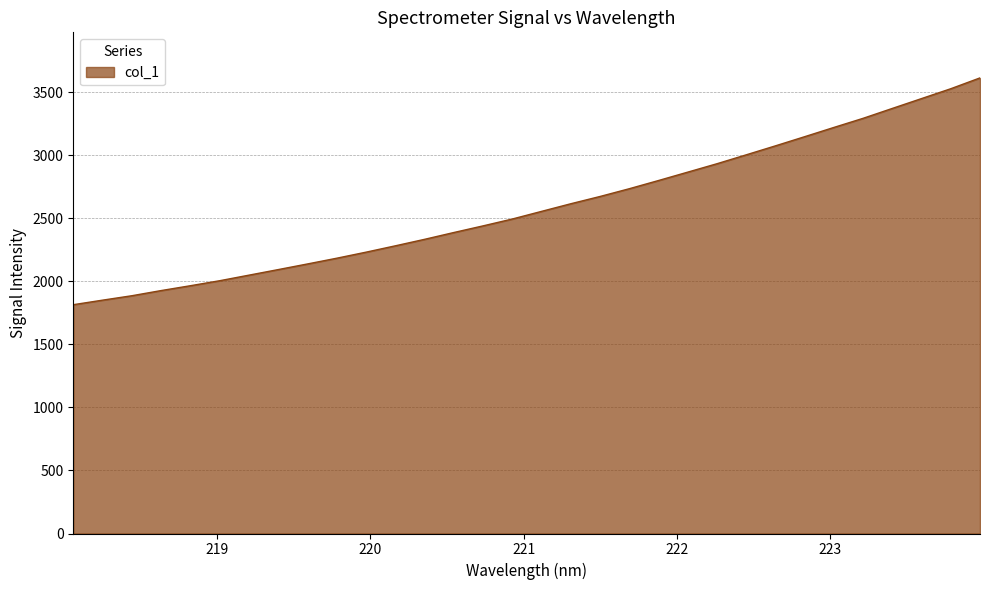

What is the difference between the maximum and minimum values?

1799.4